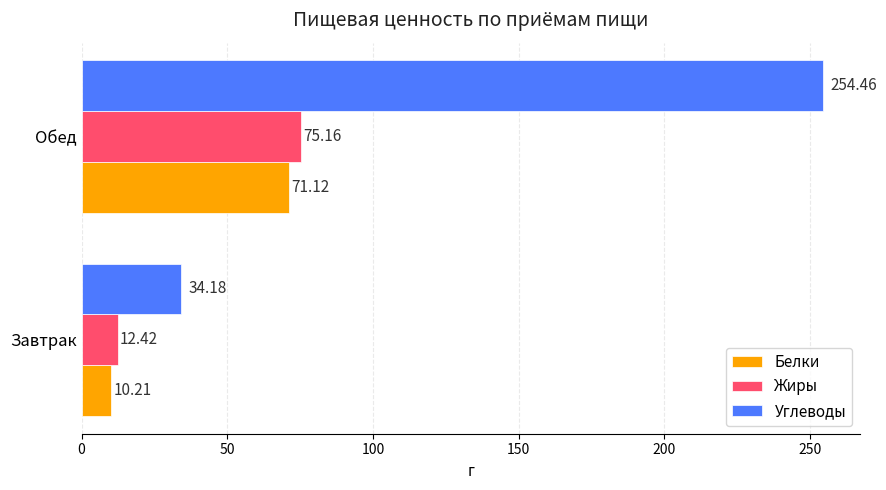

At which category does the chart reach its peak across all series?

Обед